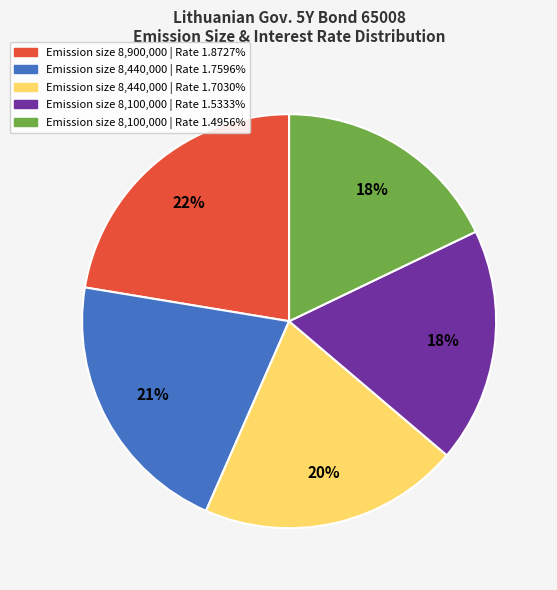

What percentage is the Emission size 8,100,000 | Rate 1.4956% slice, to the nearest percent?

18%